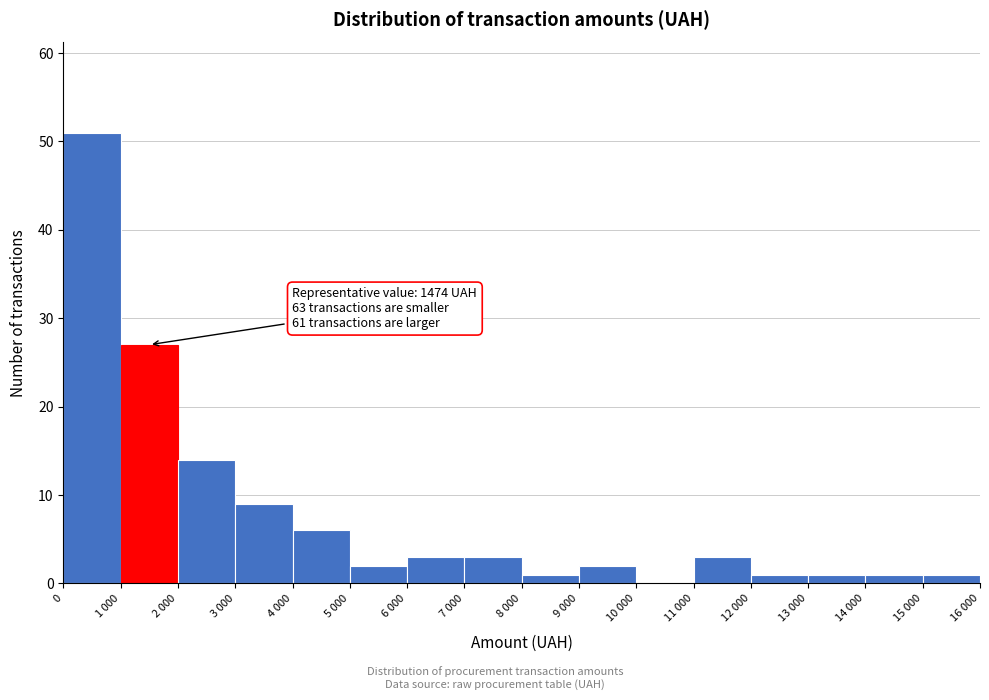

Reading left to right, what are all the values shown in this chart?

0=51	1 000=27	2 000=14	3 000=9	4 000=6	5 000=2	6 000=3	7 000=3	8 000=1	9 000=2	10 000=0	11 000=3	12 000=1	13 000=1	14 000=1	15 000=1